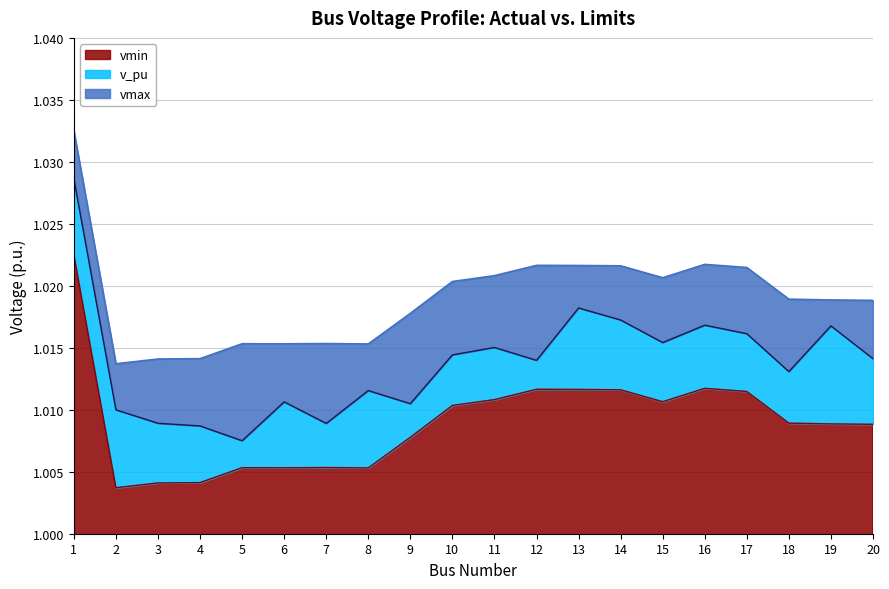

Reading right to left, what are all the values shown in this chart?

v_pu: 1.0	1.0	1.0	1.0	1.0	1.0	1.0	1.0	1.0	1.0	1.0	1.0	1.0	1.0	1.0	1.0	1.0	1.0	1.0	1.0
vmin: 1.0	1.0	1.0	1.0	1.0	1.0	1.0	1.0	1.0	1.0	1.0	1.0	1.0	1.0	1.0	1.0	1.0	1.0	1.0	1.0
vmax: 1.0	1.0	1.0	1.0	1.0	1.0	1.0	1.0	1.0	1.0	1.0	1.0	1.0	1.0	1.0	1.0	1.0	1.0	1.0	1.0